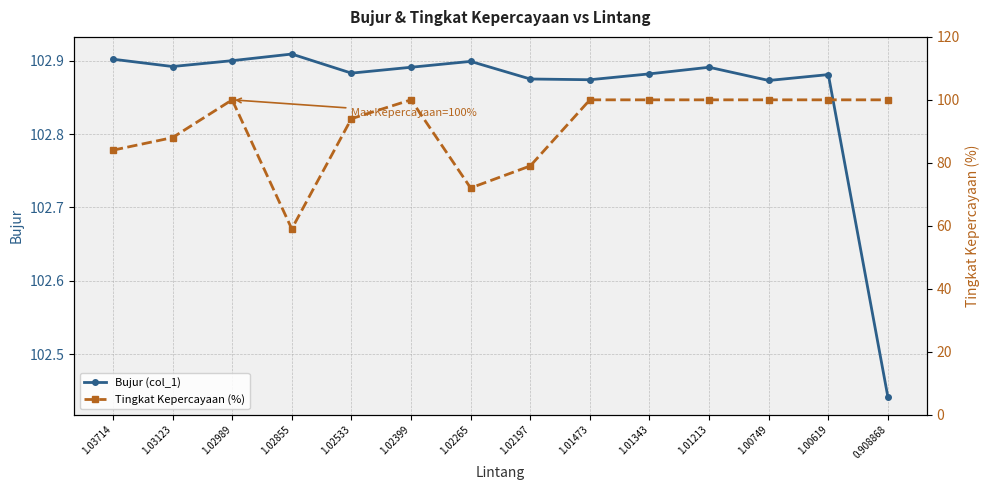

At which category is the sum across all series the highest?

1.02989